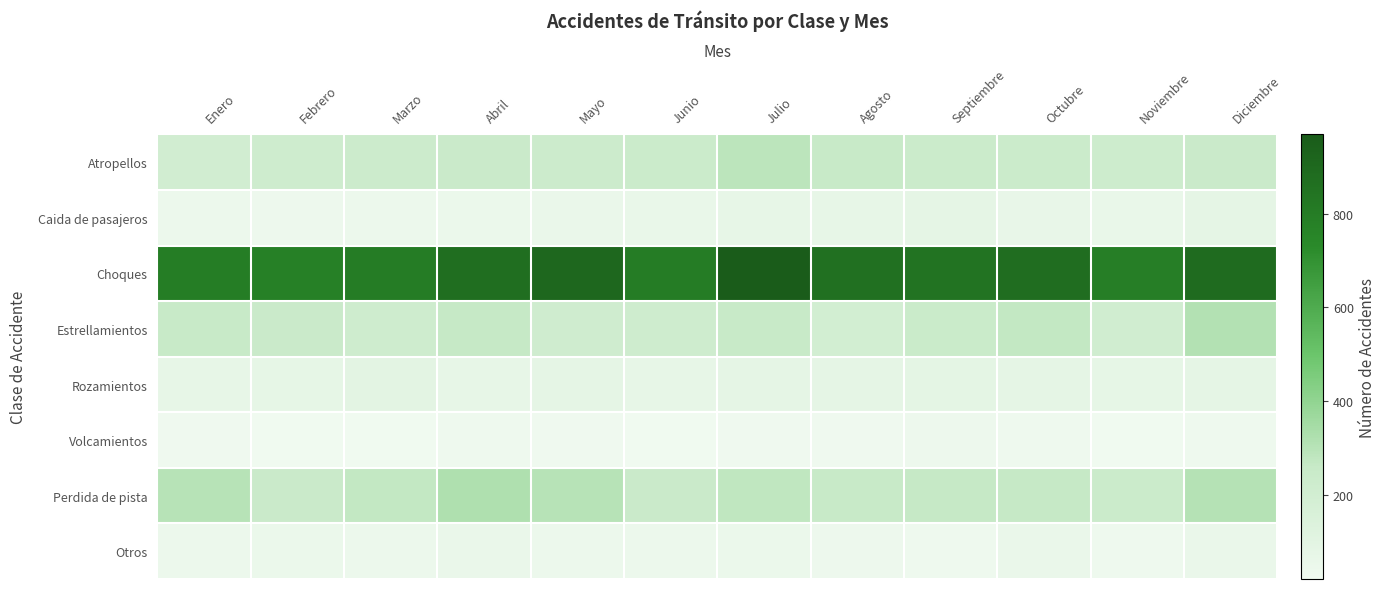

Reading right to left, extract all data points from this chart.

Atropellos: Diciembre=244	Noviembre=225	Octubre=237	Septiembre=236	Agosto=255	Julio=287	Junio=236	Mayo=234	Abril=244	Marzo=230	Febrero=219	Enero=203
Caida de pasajeros: Diciembre=83	Noviembre=58	Octubre=68	Septiembre=83	Agosto=72	Julio=71	Junio=62	Mayo=52	Abril=48	Marzo=45	Febrero=35	Enero=41
Choques: Diciembre=886	Noviembre=788	Octubre=877	Septiembre=844	Agosto=864	Julio=969	Junio=800	Mayo=909	Abril=870	Marzo=800	Febrero=783	Enero=796
Estrellamientos: Diciembre=312	Noviembre=210	Octubre=270	Septiembre=242	Agosto=195	Julio=255	Junio=219	Mayo=213	Abril=263	Marzo=221	Febrero=245	Enero=257
Rozamientos: Diciembre=82	Noviembre=76	Octubre=85	Septiembre=87	Agosto=83	Julio=80	Junio=69	Mayo=81	Abril=75	Marzo=95	Febrero=77	Enero=74
Volcamientos: Diciembre=30	Noviembre=21	Octubre=33	Septiembre=37	Agosto=24	Julio=26	Junio=20	Mayo=27	Abril=31	Marzo=20	Febrero=21	Enero=27
Perdida de pista: Diciembre=307	Noviembre=238	Octubre=263	Septiembre=262	Agosto=254	Julio=279	Junio=243	Mayo=300	Abril=323	Marzo=272	Febrero=245	Enero=299
Otros: Diciembre=53	Noviembre=31	Octubre=52	Septiembre=31	Agosto=36	Julio=46	Junio=45	Mayo=39	Abril=51	Marzo=44	Febrero=47	Enero=42